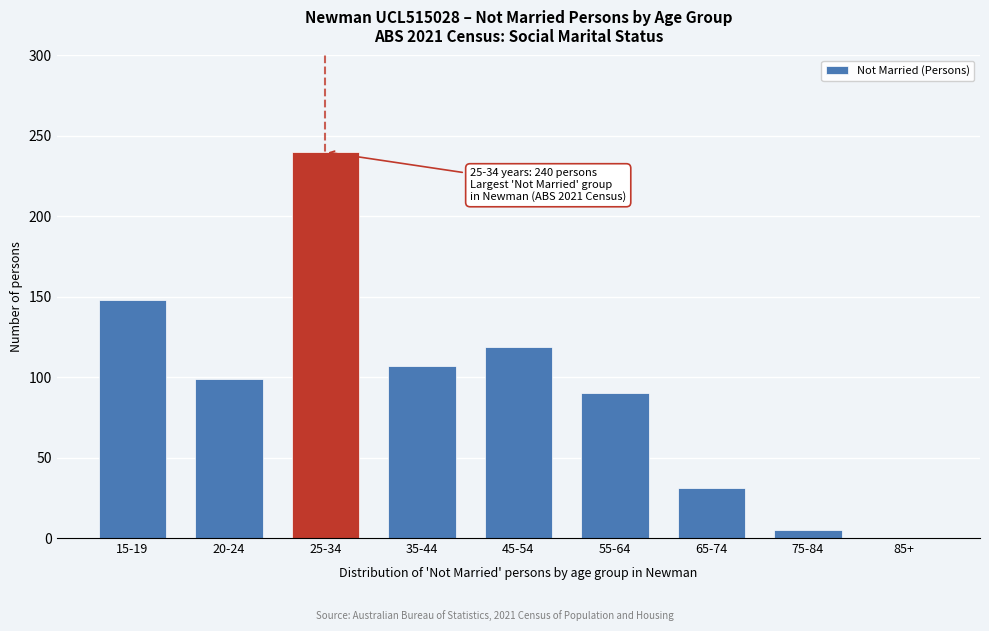

Reading left to right, transcribe all the data shown in this chart.

15-19=148	20-24=99	25-34=240	35-44=107	45-54=119	55-64=90	65-74=31	75-84=5	85+=0